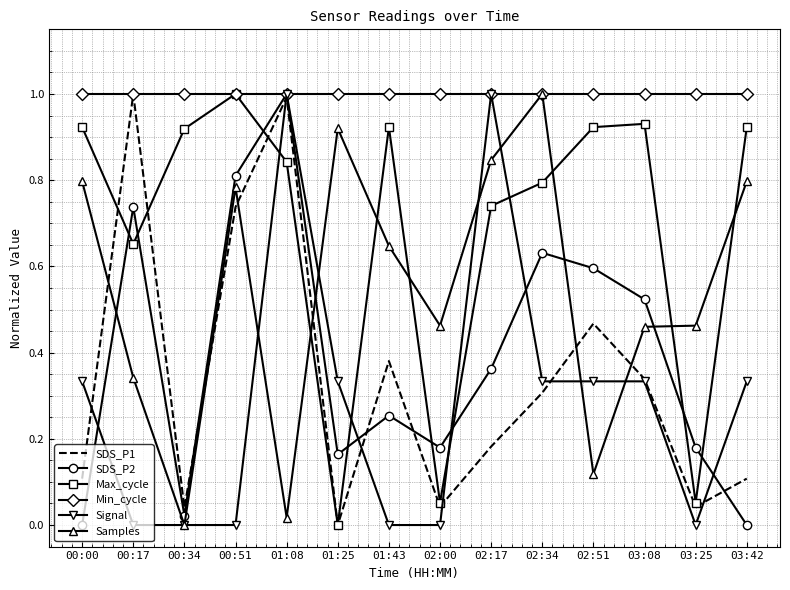

Between 02:17 and 02:51, which series saw the biggest shift?

Samples